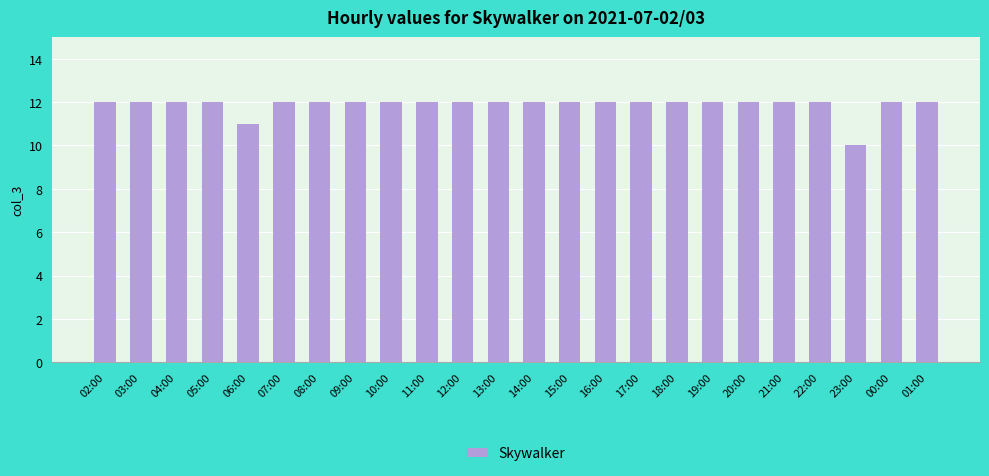

What is the ratio of the value at 12:00 to the value at 04:00?

1.0